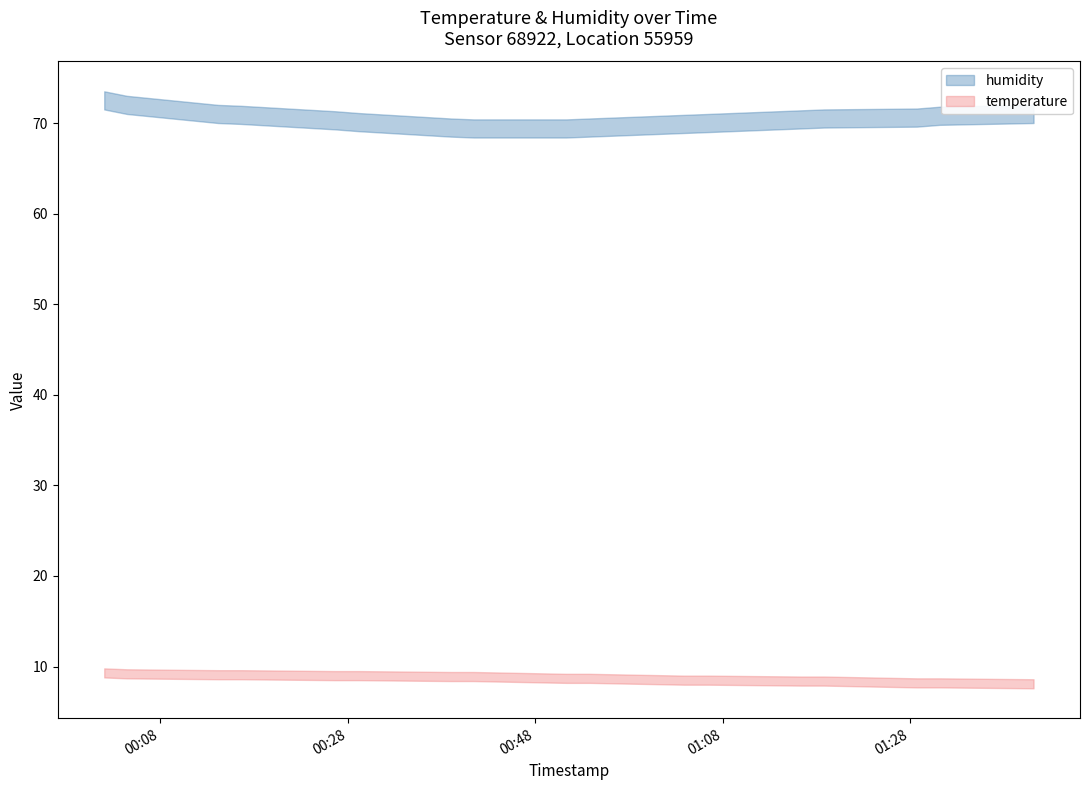

At which label does humidity reach its minimum?

2023-02-01T00:51:19